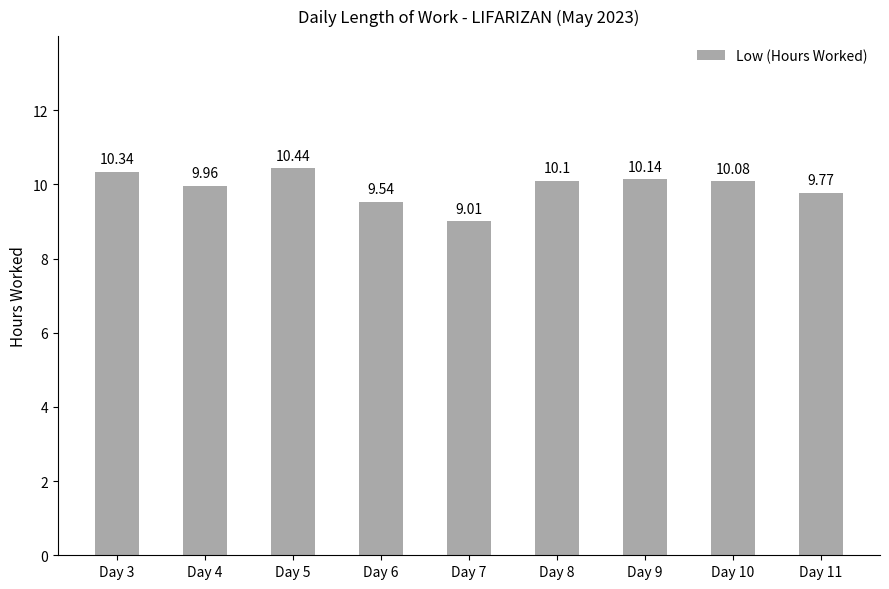

Does the chart contain stacked bars?

No